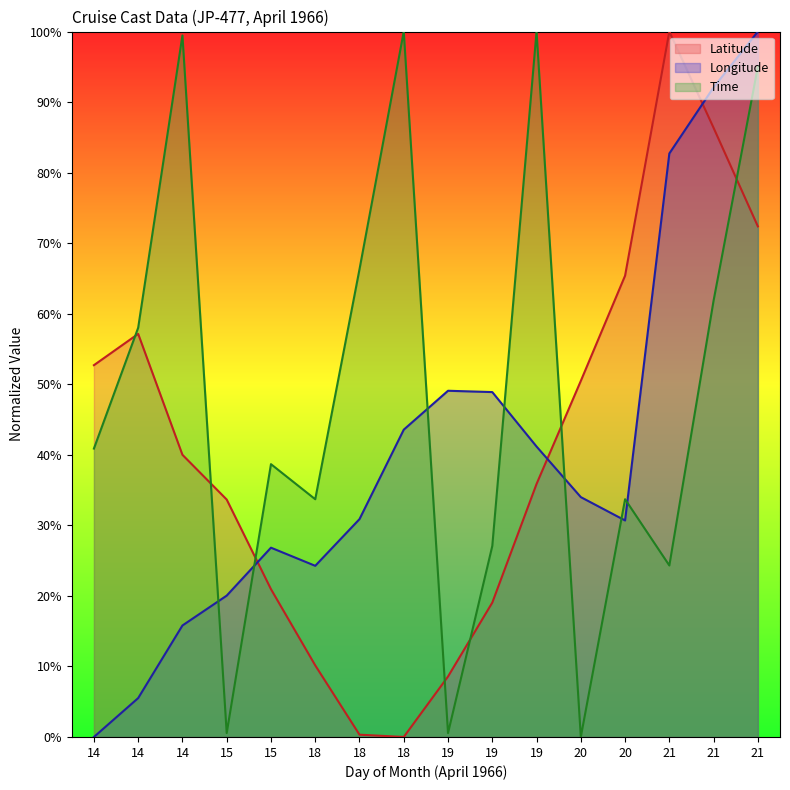

What are all the series names shown in the legend?

Latitude, Longitude, Time